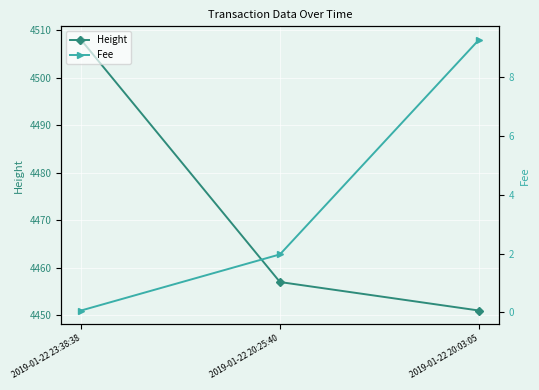

Reading right to left, what are all the values shown in this chart?

Height: 4451.0	4457.0	4508.0
Fee: 9.2	2.0	0.1